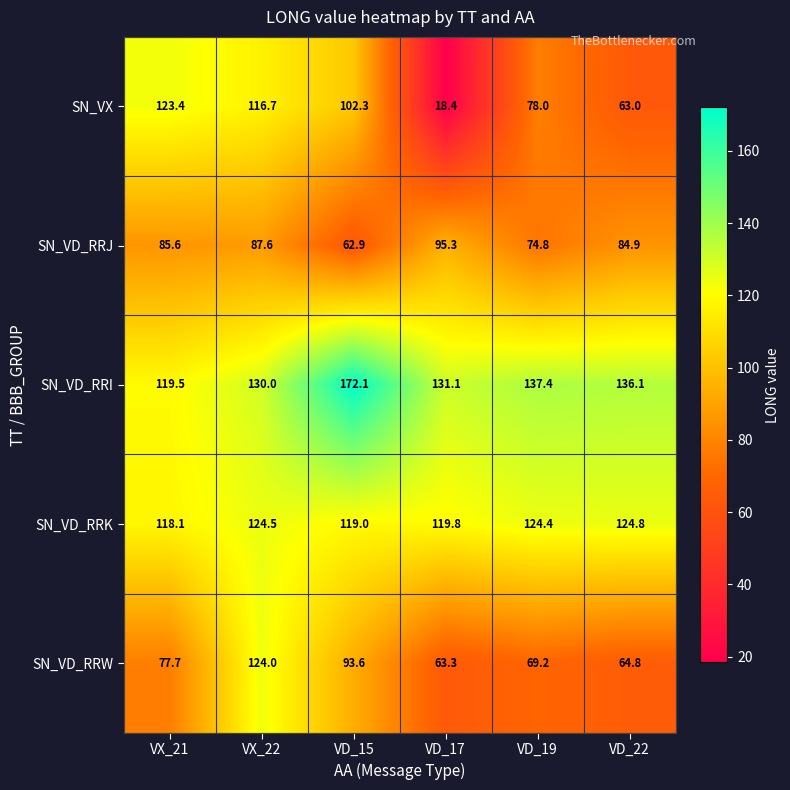

Which series changed the most between VX_22 and VD_19?

SN_VD_RRW